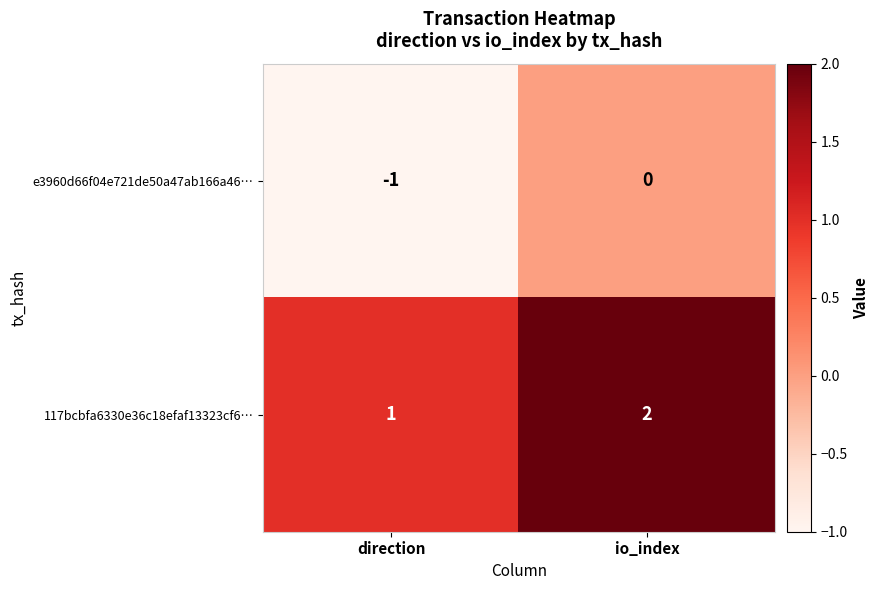

Count the number of categories in the chart.

2